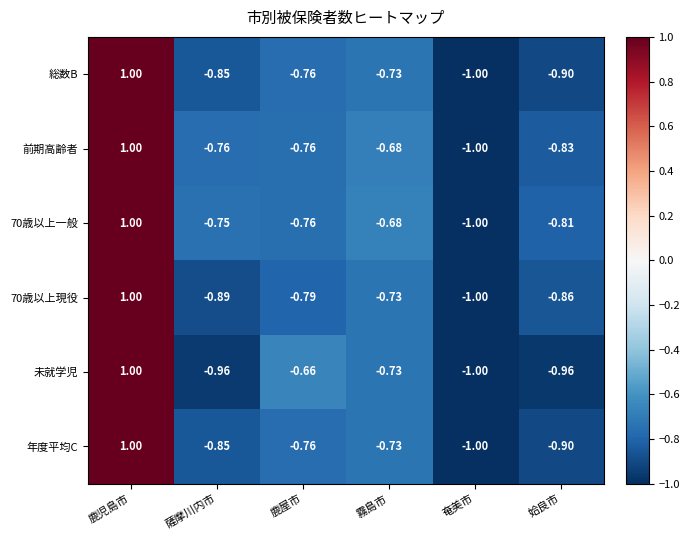

At which label does 年度平均C first exceed 0?

鹿児島市